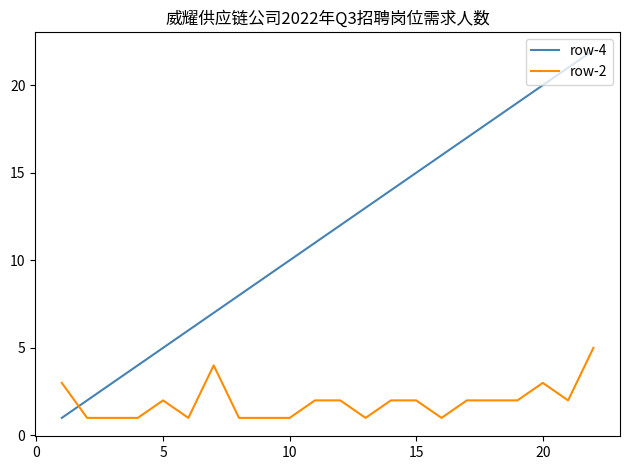

What is the maximum value for row-4?

22